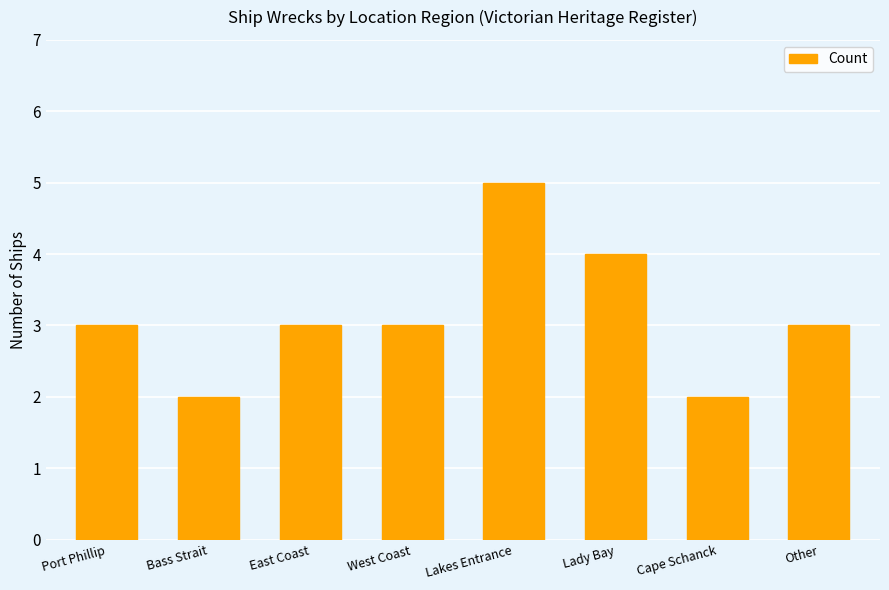

What value does the data have at East Coast?

3